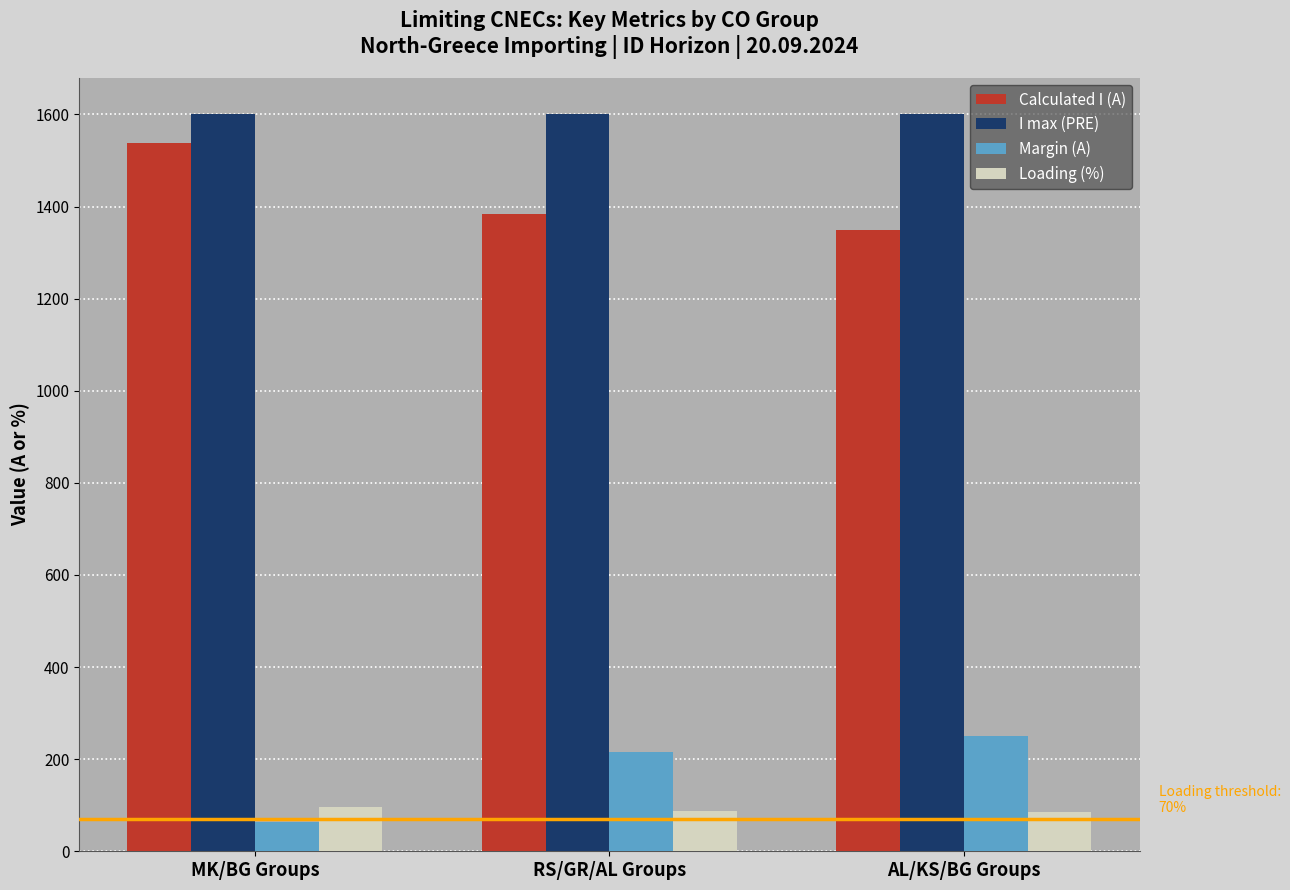

True or false: Calculated I (A) has a value of 1537.0 at MK/BG Groups.

True